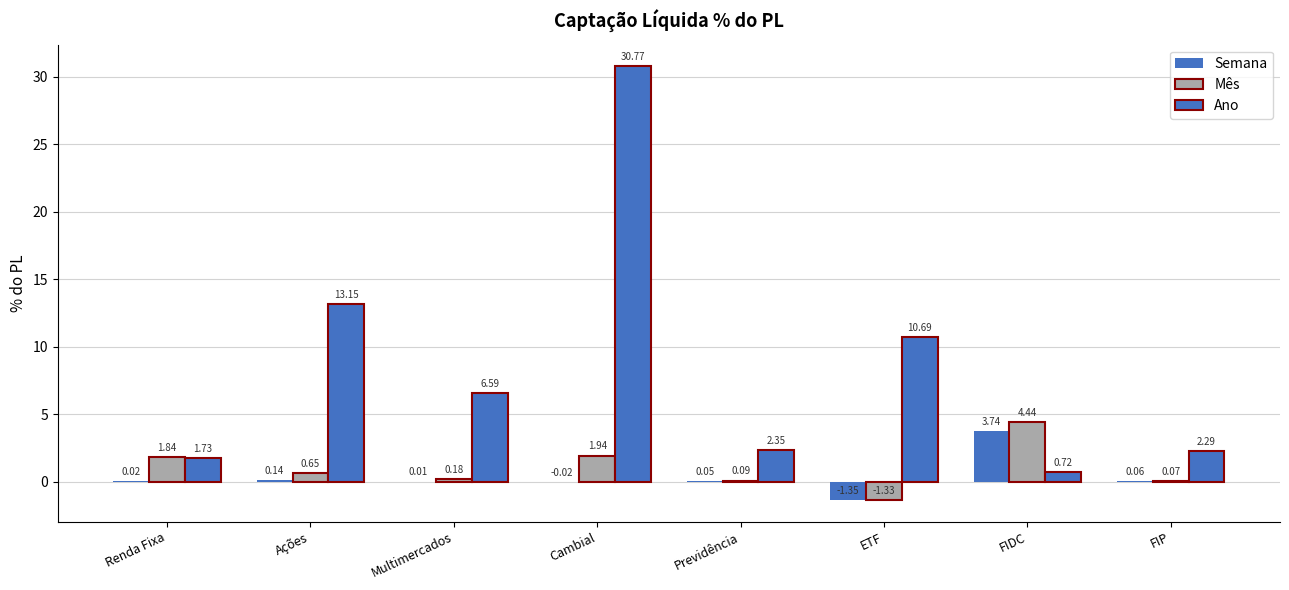

How many values in Mês are above zero?

7